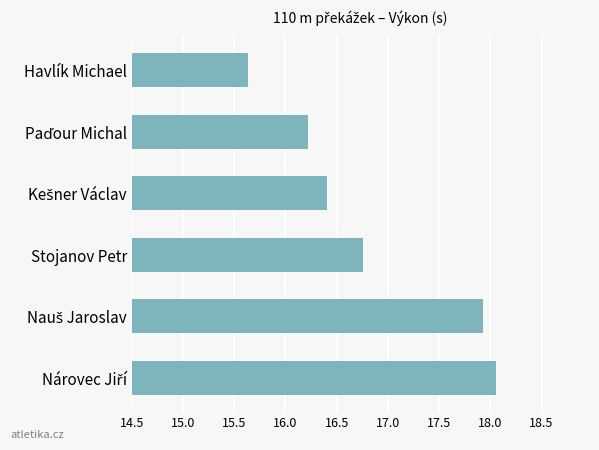

What is the label of the 3rd bar from the bottom?

Stojanov Petr